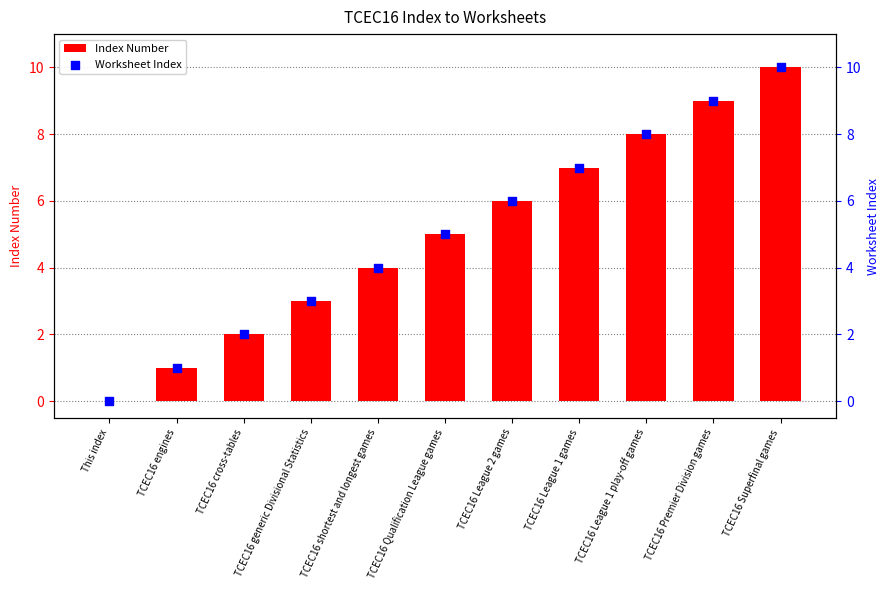

Which series has the largest Y range (max minus min)?

Index Number